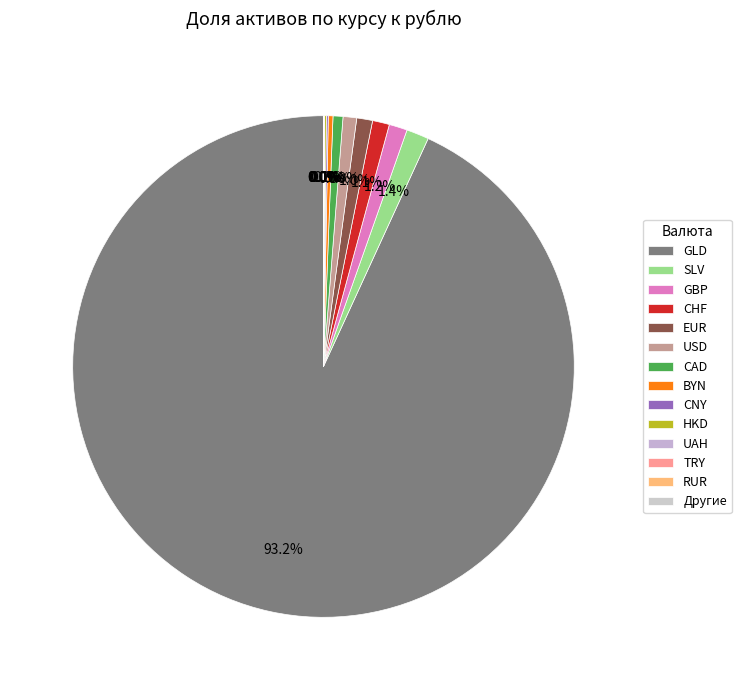

Does GLD account for over 50% of the chart?

Yes